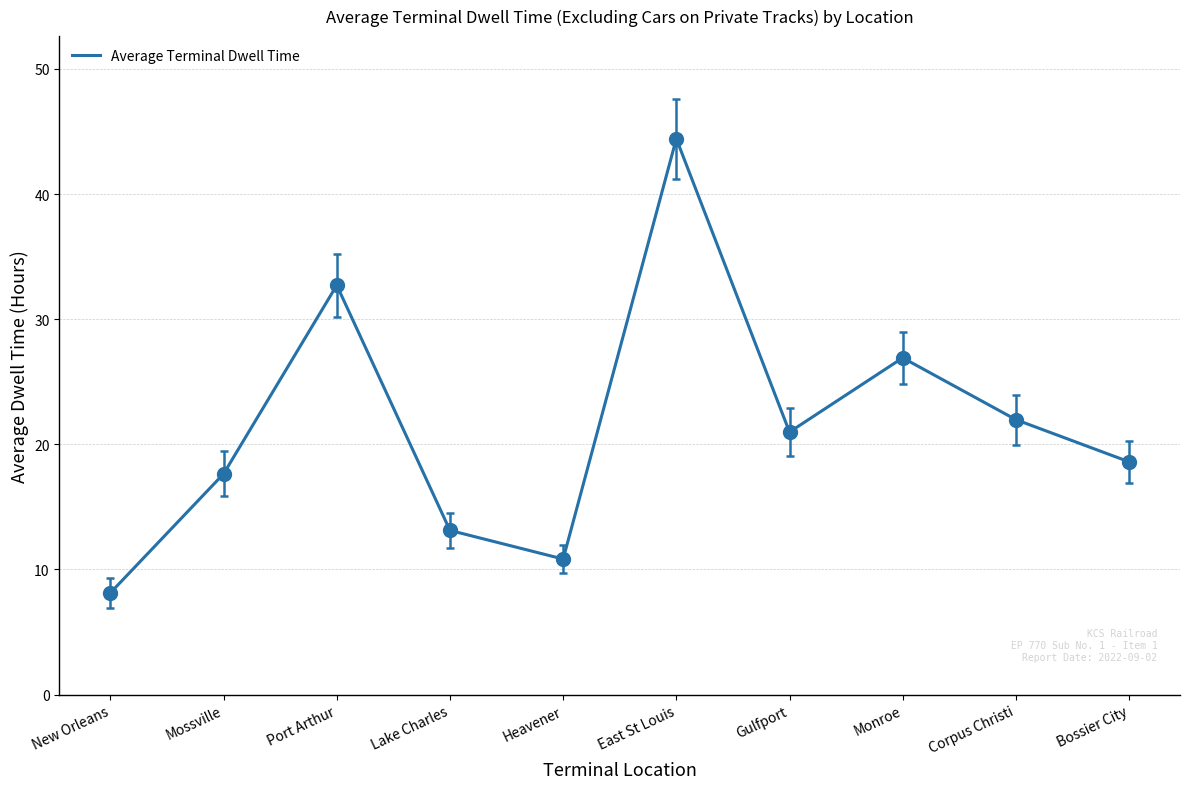

True or false: the data shows 49.2 at Port Arthur.

False